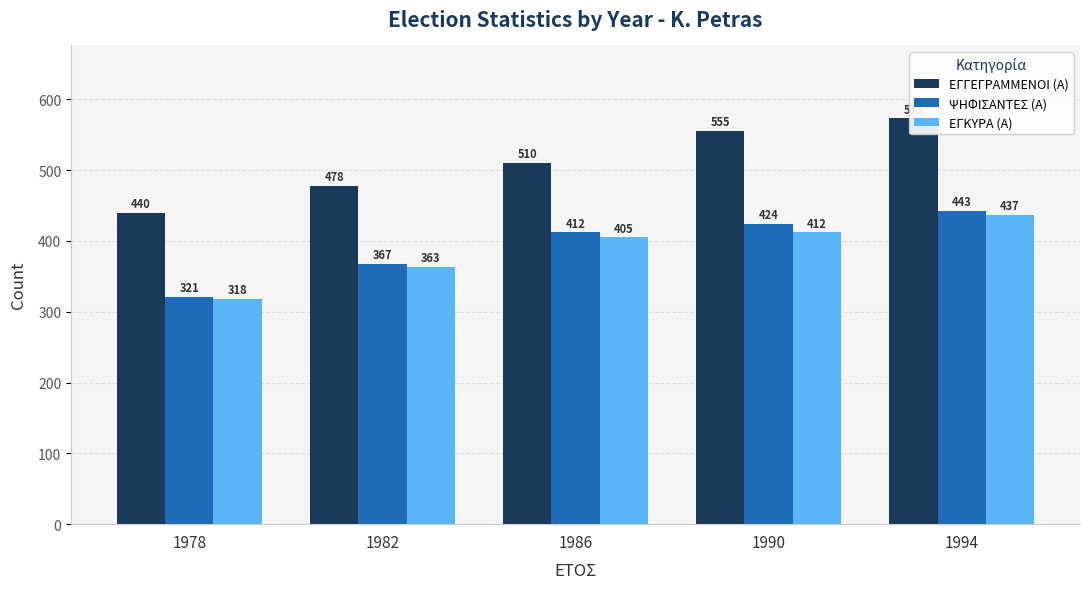

What is the value of the ΕΓΚΥΡΑ (Α) bar at the 3rd from the left?

405